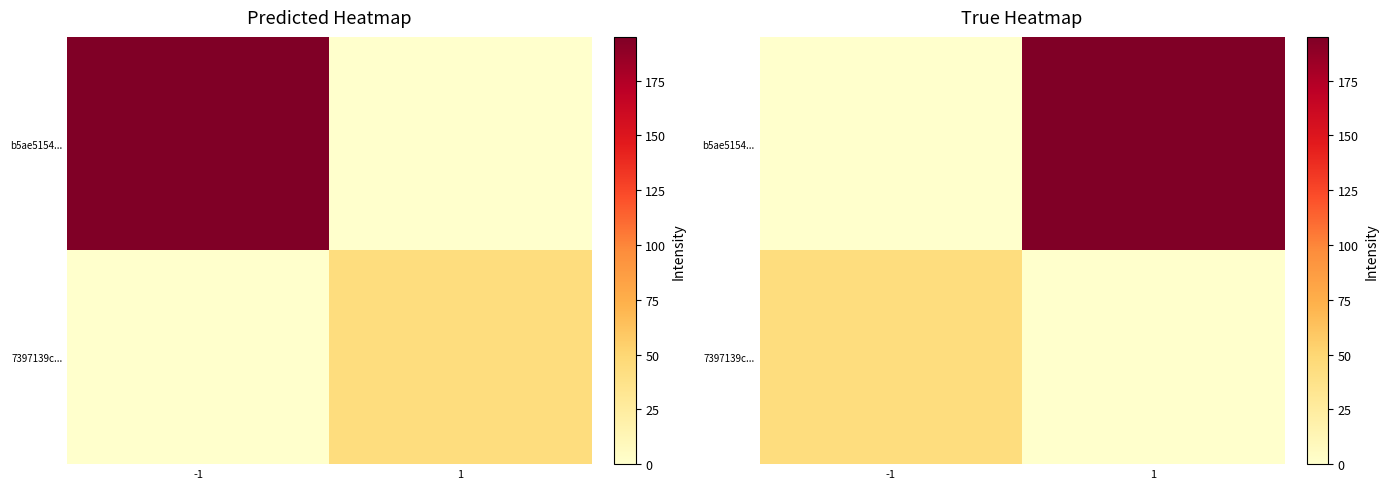

Which category has the highest value in the b5ae5154... series?

1